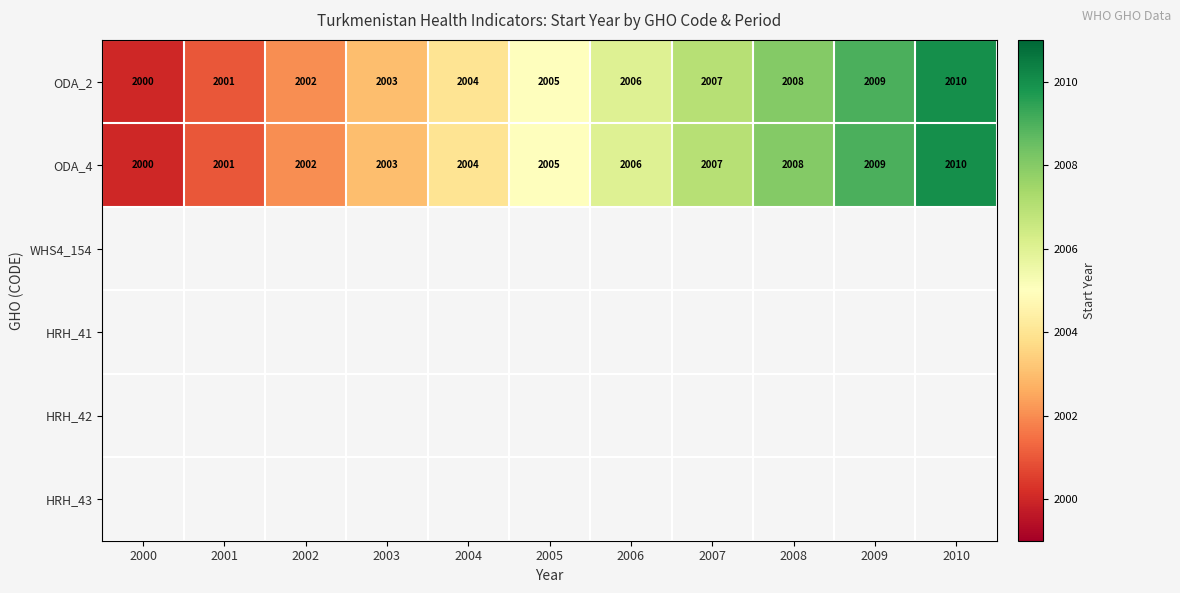

At which label does ODA_4 reach its minimum?

2000